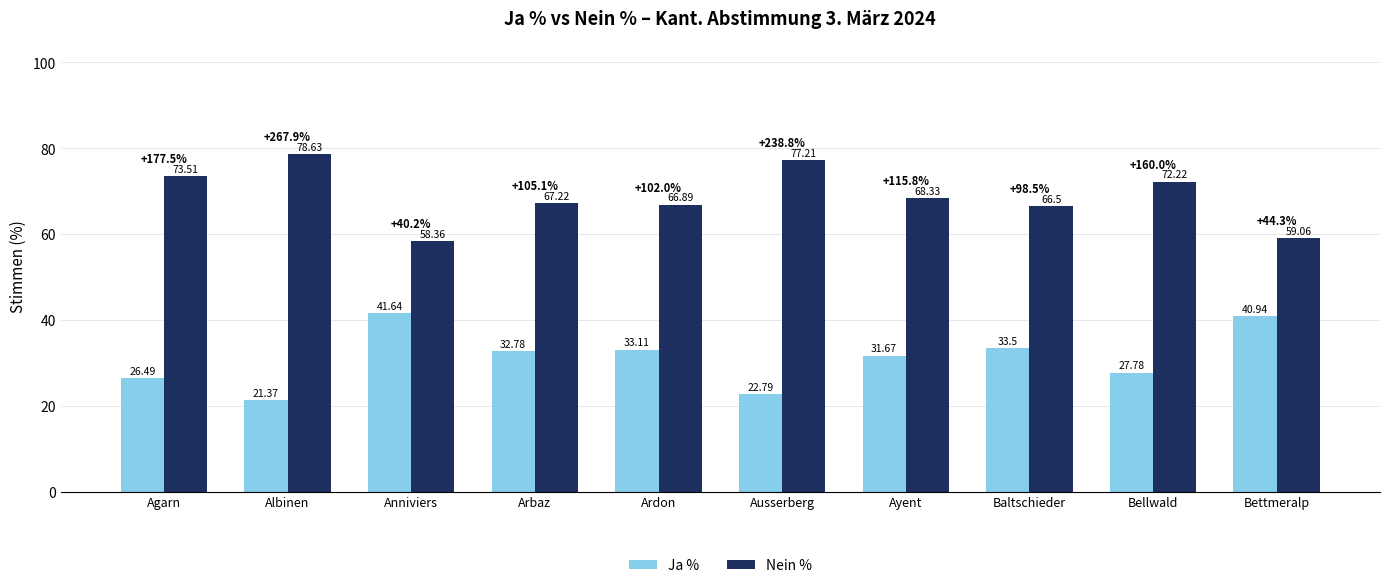

Reading left to right, list all the values displayed in this chart.

Ja %: 26.5	21.4	41.6	32.8	33.1	22.8	31.7	33.5	27.8	40.9
Nein %: 73.5	78.6	58.4	67.2	66.9	77.2	68.3	66.5	72.2	59.1